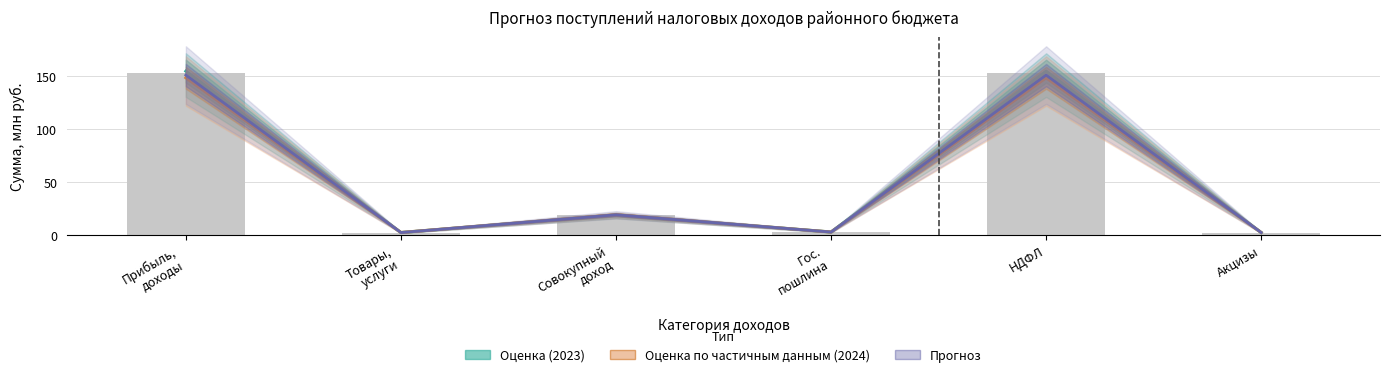

The Прогноз series shows 151.2 at НДФЛ. True or false?

True